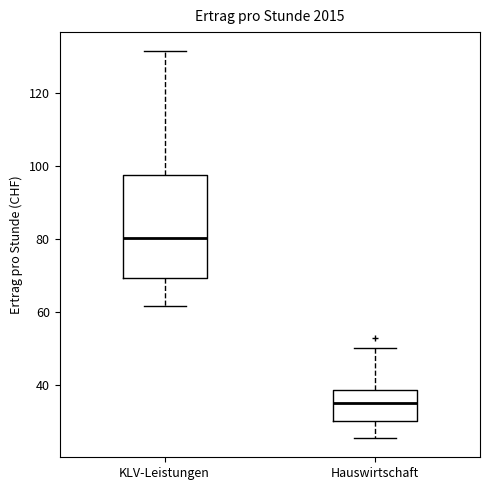

Comparing the boxes themselves (not the whiskers), which one is the tallest?

KLV-Leistungen